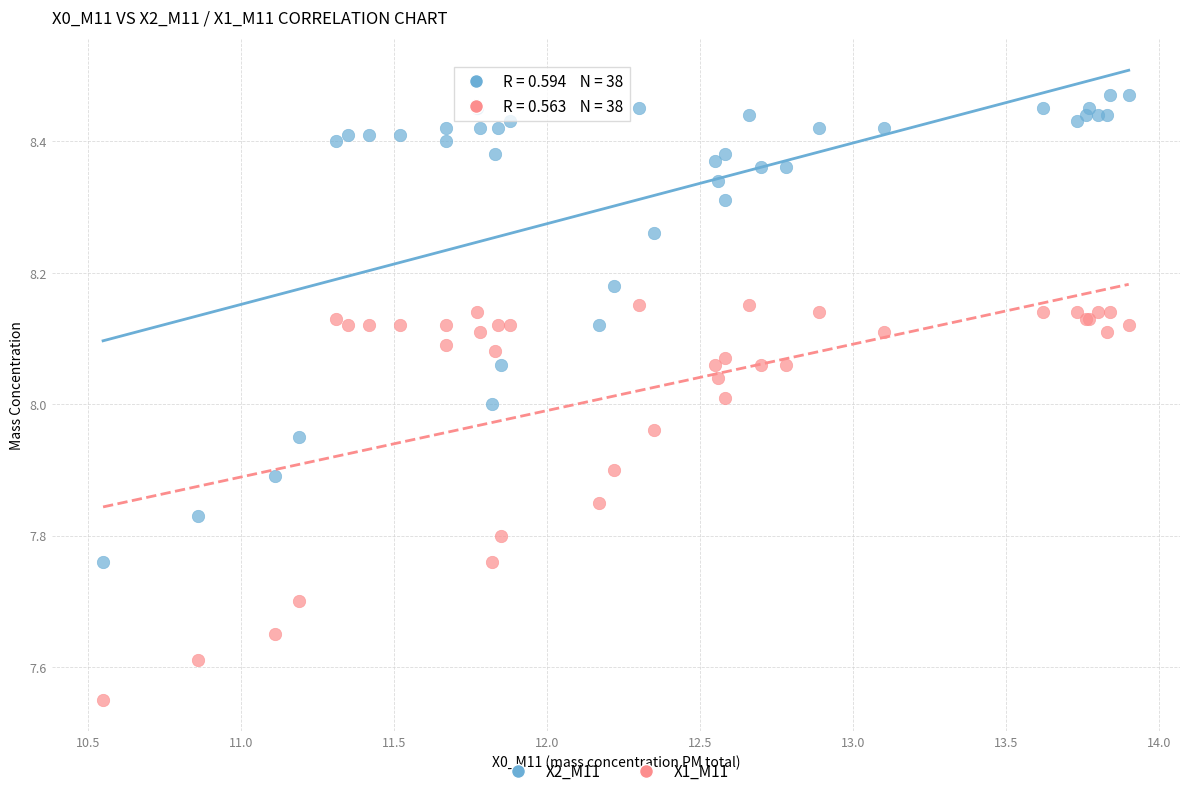

What are all the series names shown in the legend?

X2_M11, X1_M11